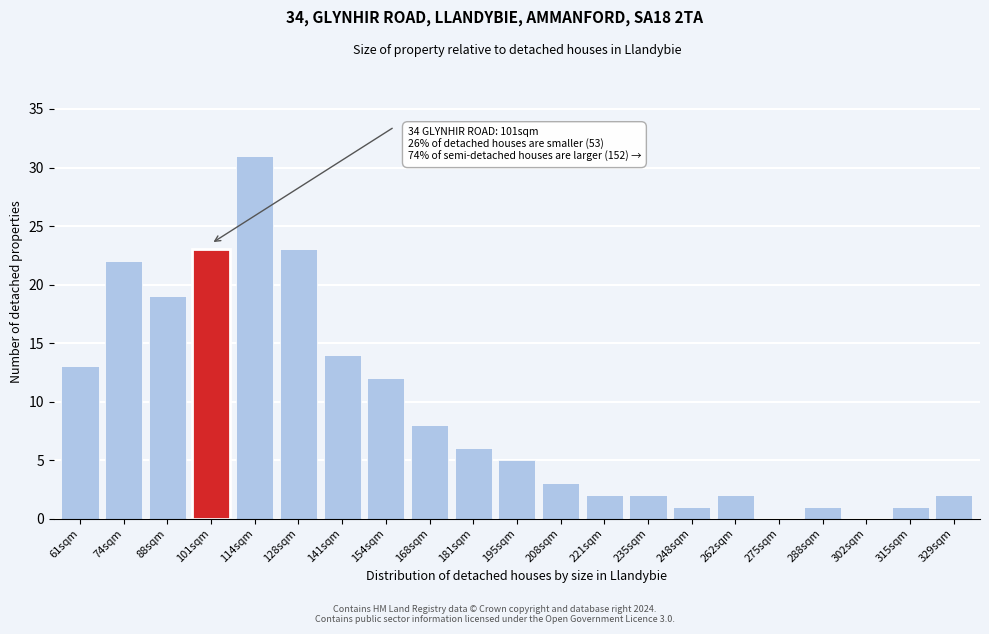

What is the greatest value displayed?

31